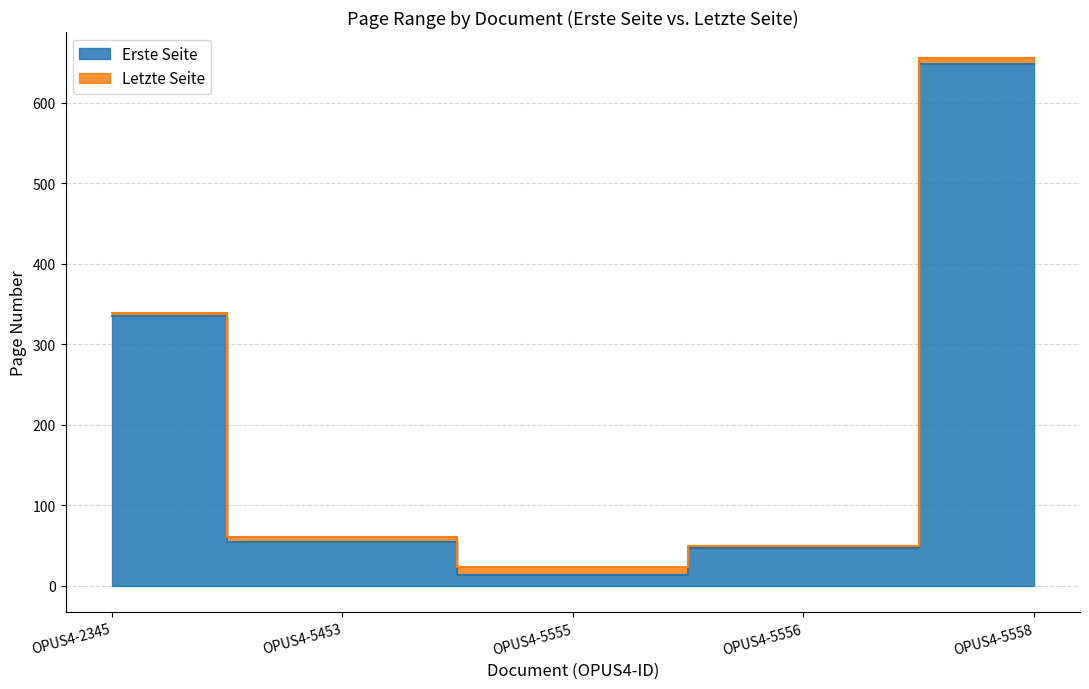

Which series has the largest total across all categories?

Letzte Seite